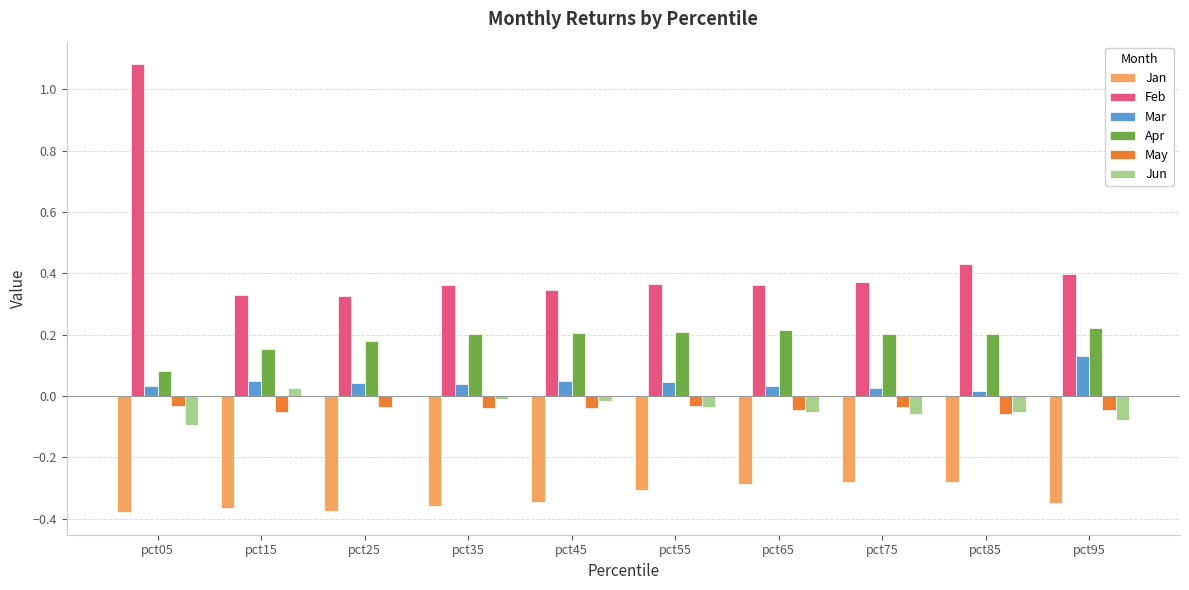

Is it true that Jun equals -0.1 at pct65?

True